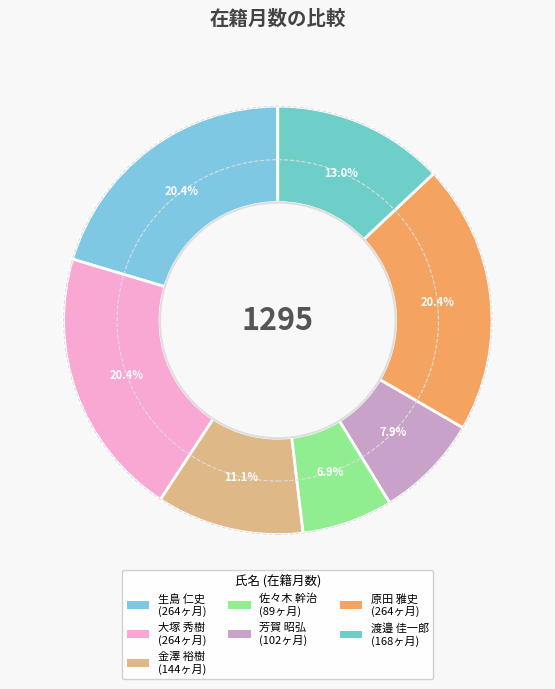

Count the number of slices in the pie.

7